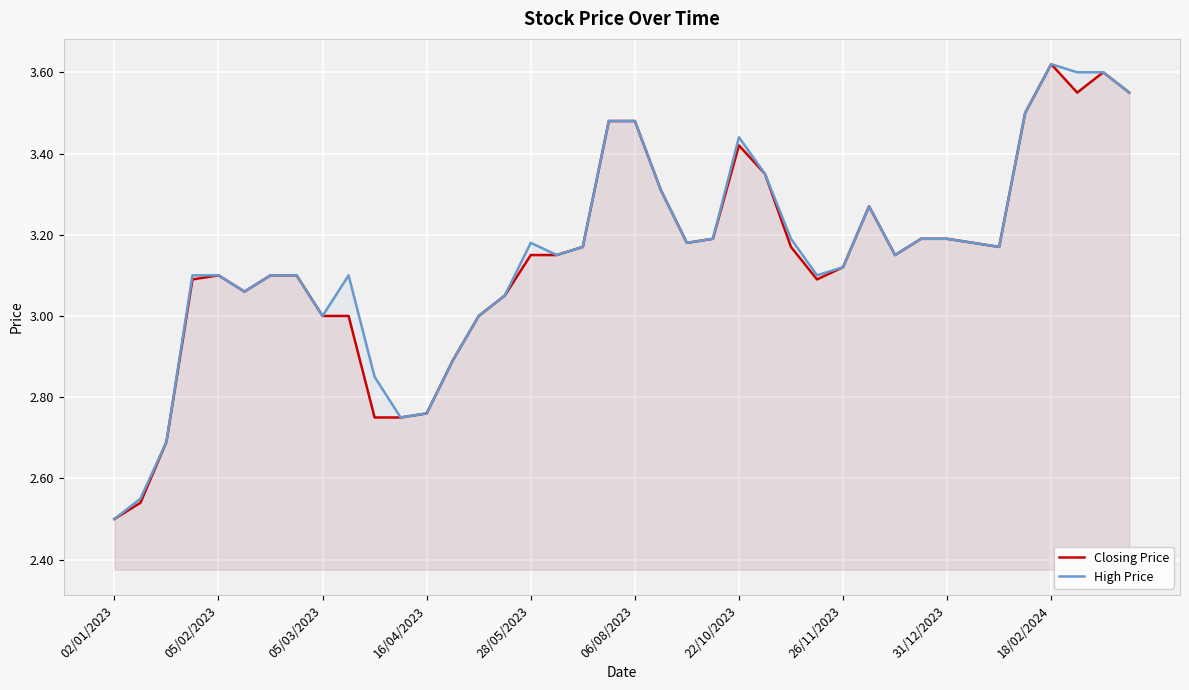

What is the sum of the Closing Price values at 16 and 30?

6.3